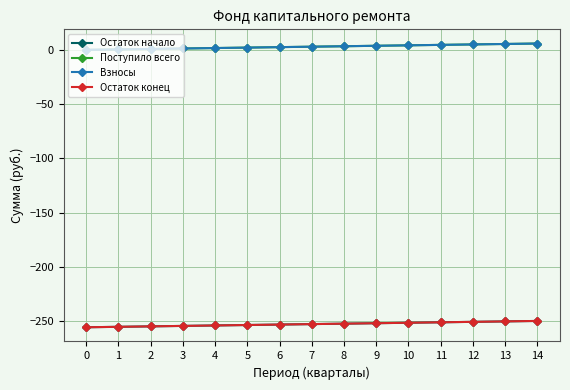

Which series has the largest total across all categories?

Поступило всего